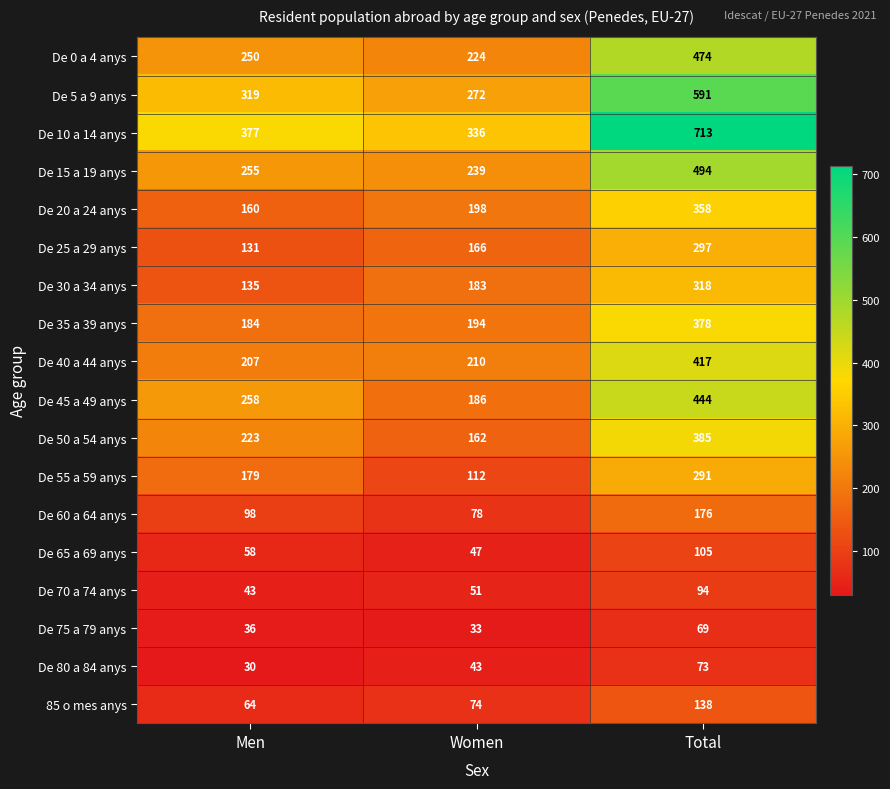

Which series has the largest total across all categories?

De 10 a 14 anys